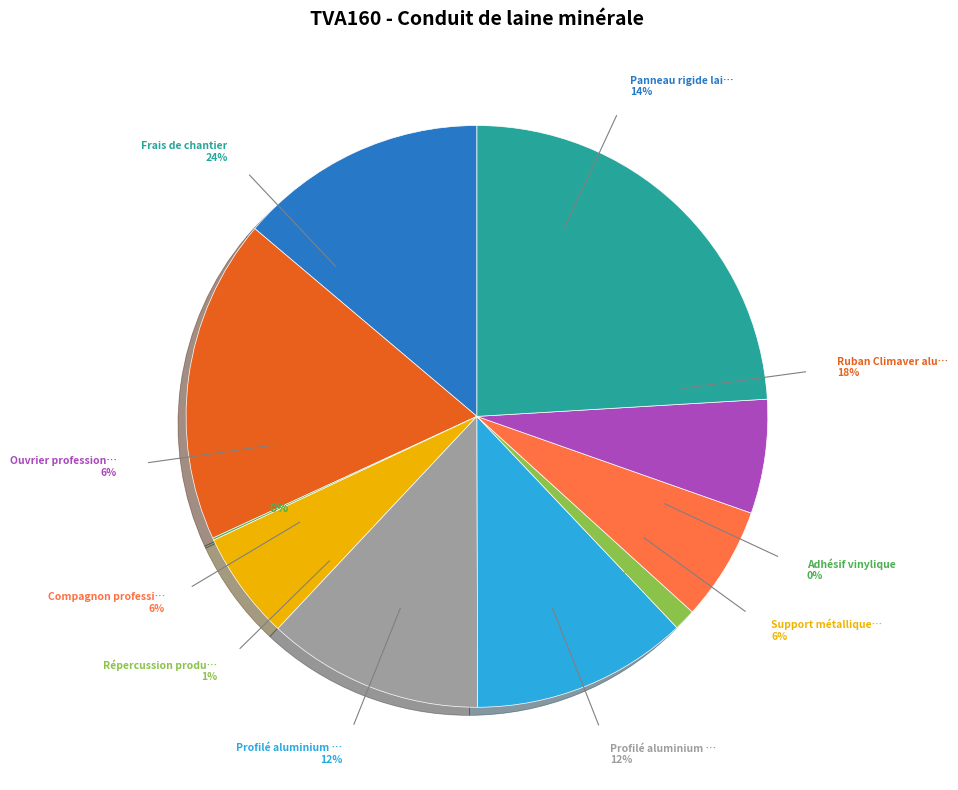

Is it true that Support métallique acier galvanisé is 19% of the pie?

False